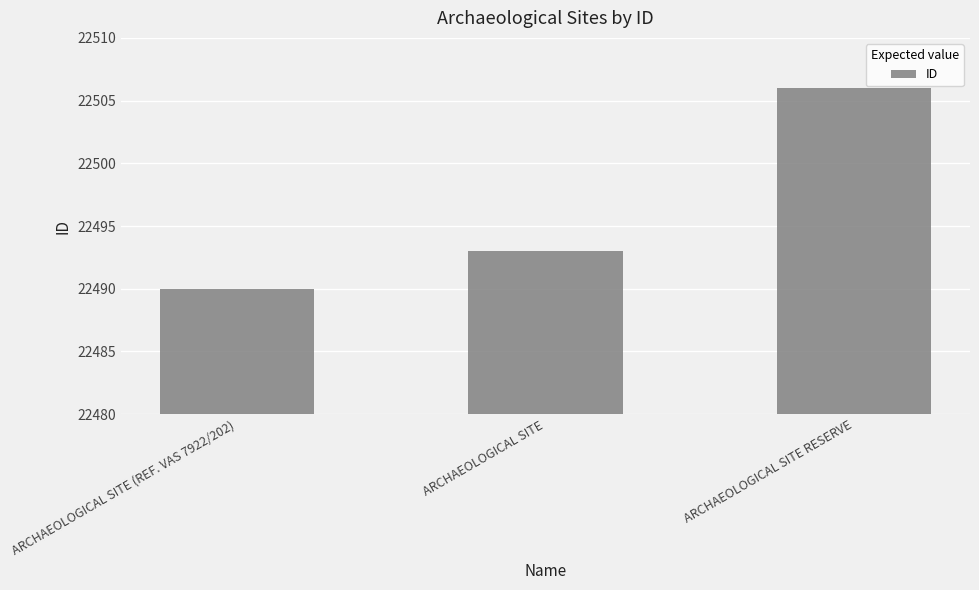

Which category has the highest value across all series?

ARCHAEOLOGICAL SITE RESERVE